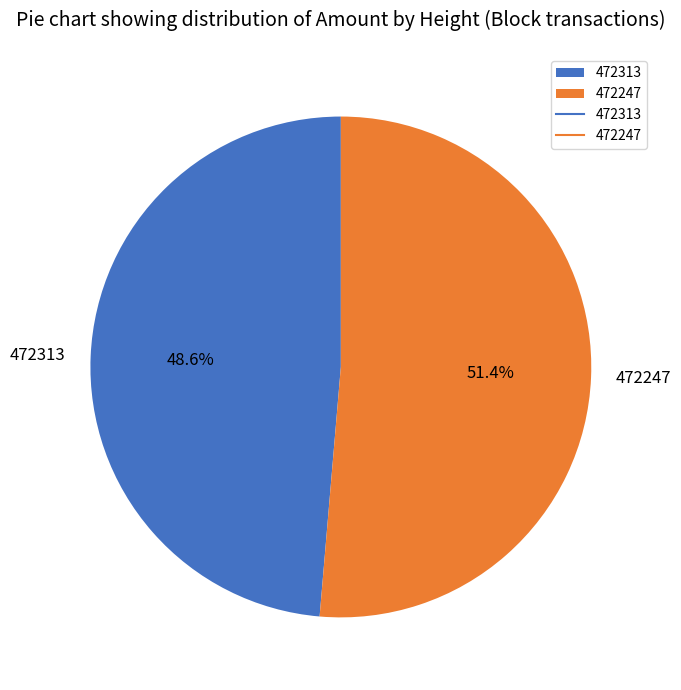

To the nearest percent, what is the difference between the largest and smallest slice percentages?

3%